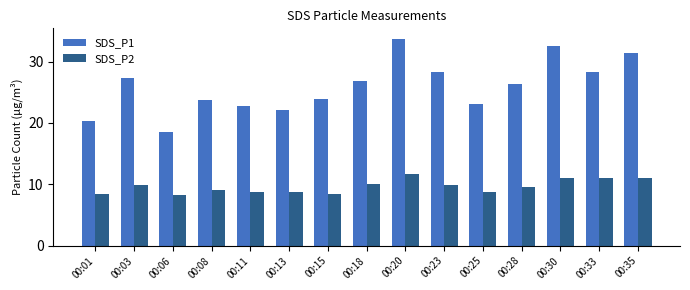

What is the lowest value of the SDS_P1 series?

18.6